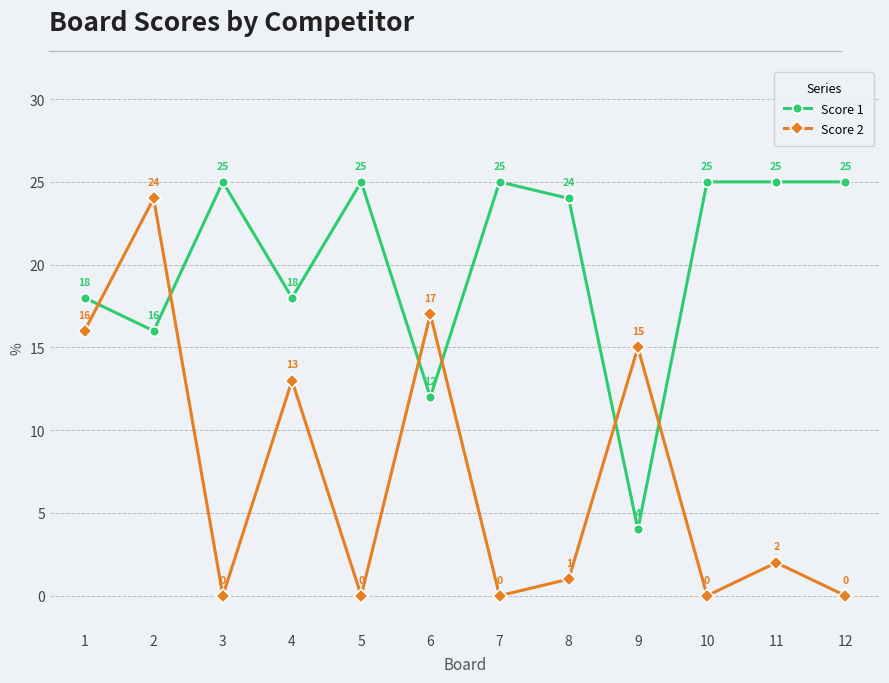

At which label is Score 2 closest to 12?

4